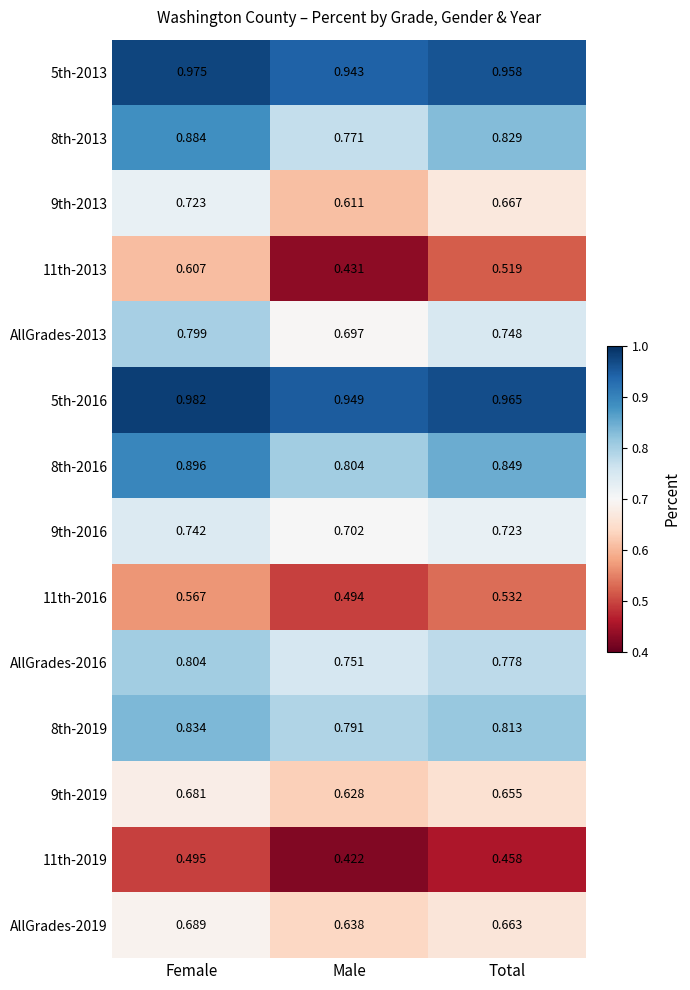

Is the value of 5th-2013 at Female greater than the value of AllGrades-2019 at Male?

Yes